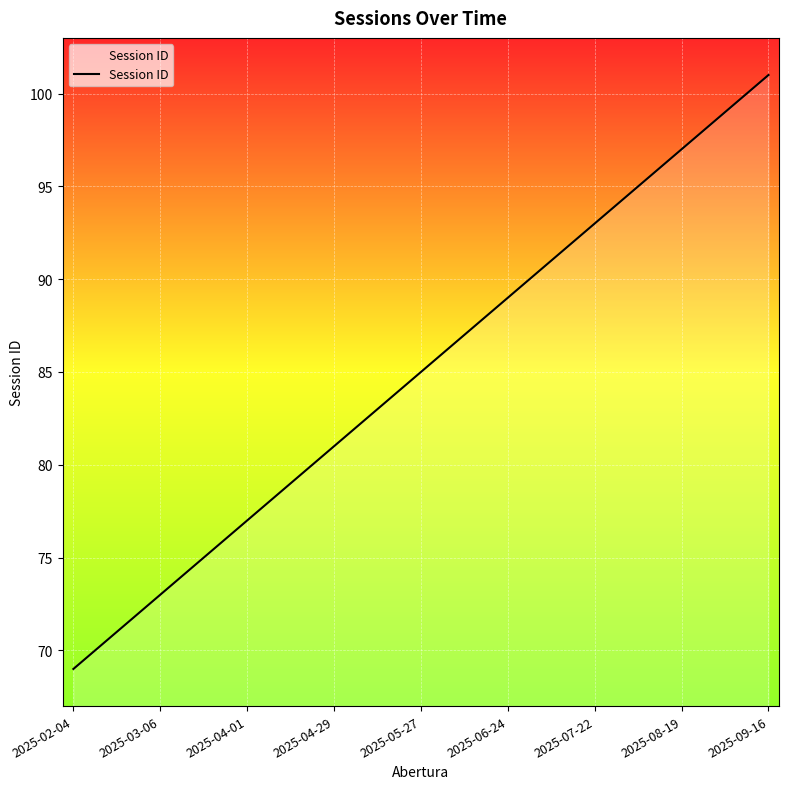

How many series are shown in this chart?

1